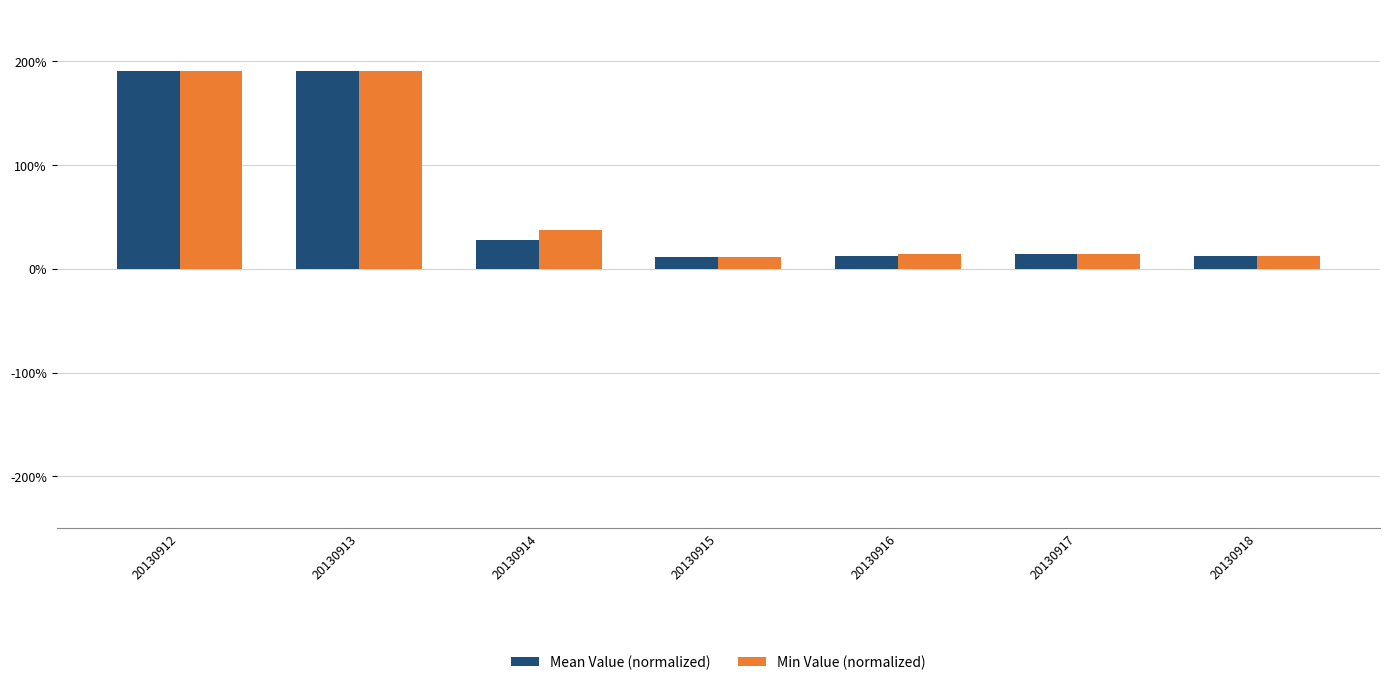

Rank the series by their average value, from lowest to highest.

Mean Value (normalized), Min Value (normalized)